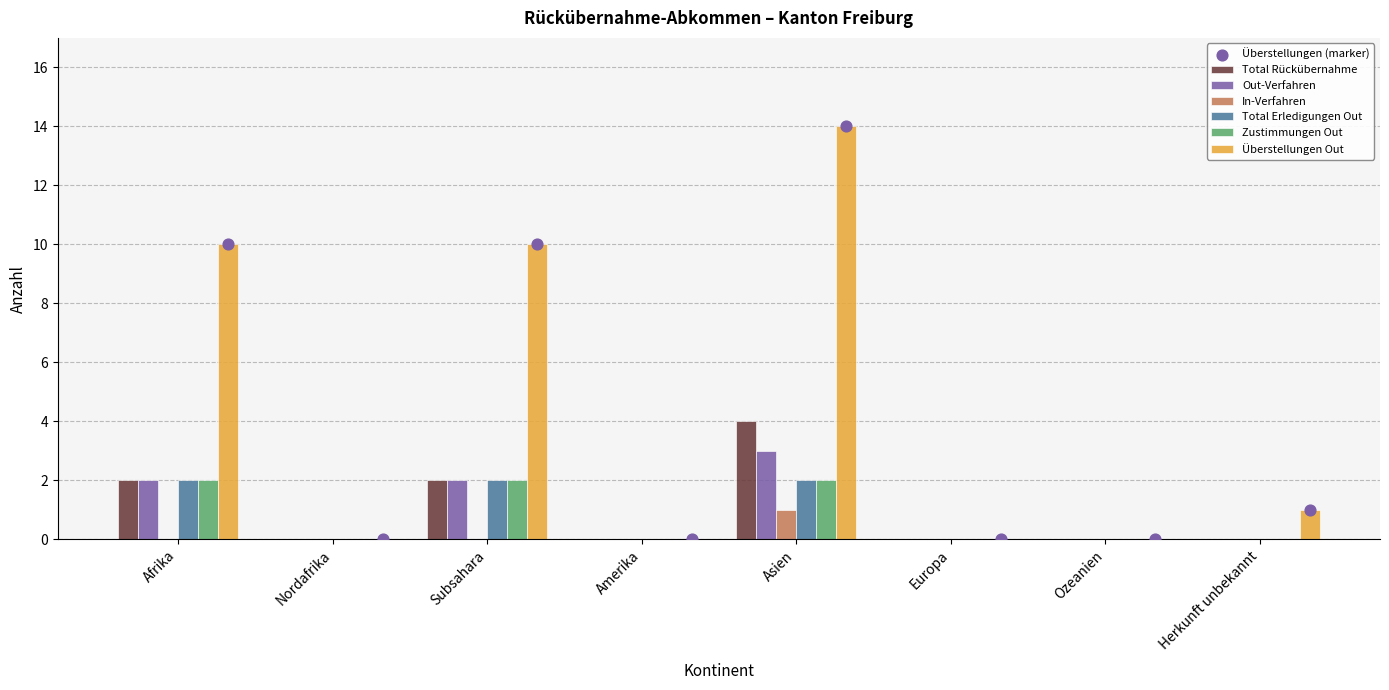

Is the value of In-Verfahren at Amerika greater than the value of Total Rückübernahme at Subsahara?

No